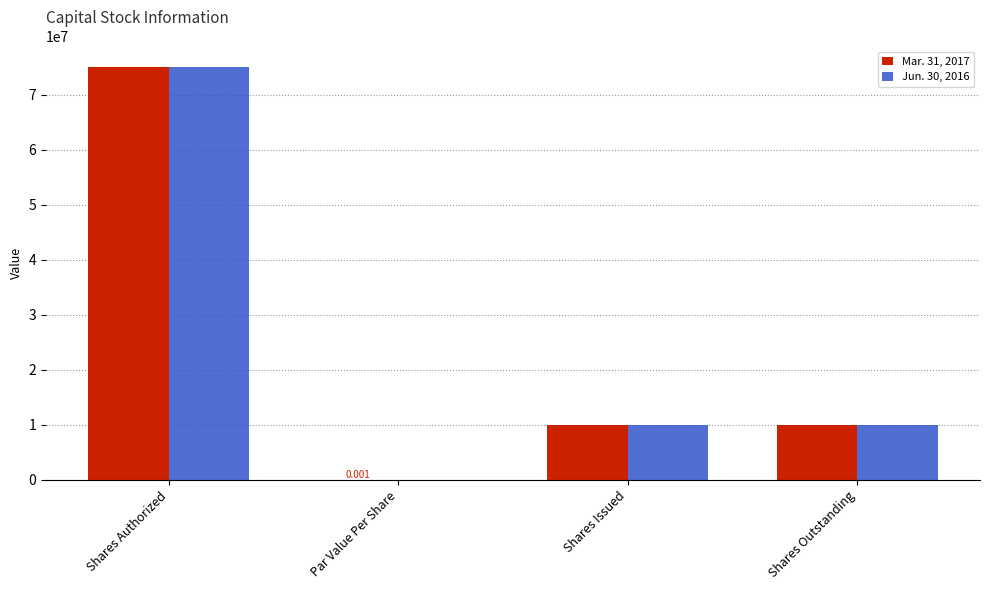

How many categories are shown in the chart?

4